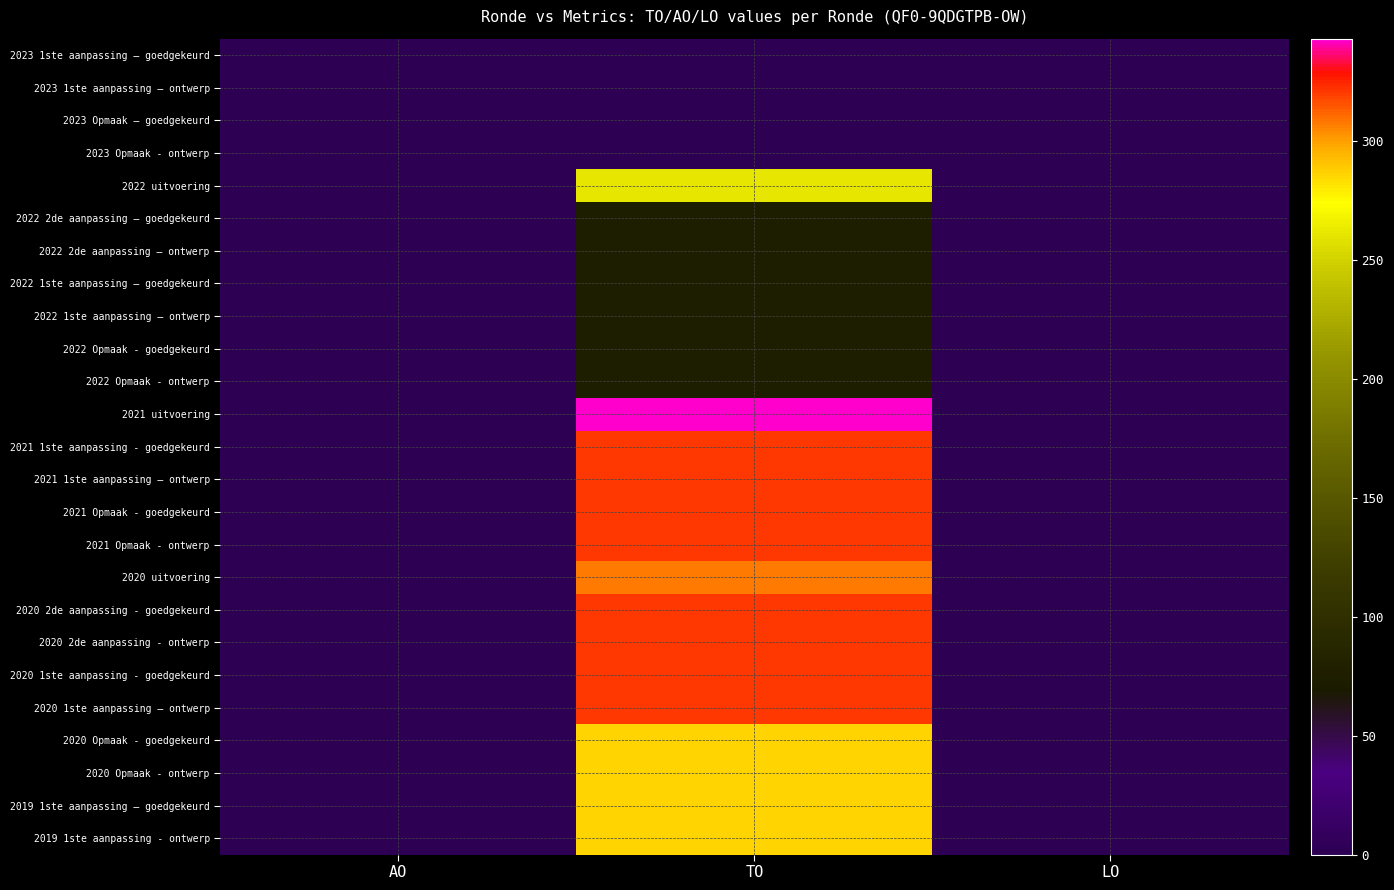

Reading left to right, list all the values displayed in this chart.

2023 1ste aanpassing – goedgekeurd: AO=0	TO=0	LO=0
2023 1ste aanpassing – ontwerp: AO=0	TO=0	LO=0
2023 Opmaak – goedgekeurd: AO=0	TO=0	LO=0
2023 Opmaak - ontwerp: AO=0	TO=0	LO=0
2022 uitvoering: AO=0	TO=260	LO=0
2022 2de aanpassing – goedgekeurd: AO=0	TO=75	LO=0
2022 2de aanpassing – ontwerp: AO=0	TO=75	LO=0
2022 1ste aanpassing – goedgekeurd: AO=0	TO=75	LO=0
2022 1ste aanpassing – ontwerp: AO=0	TO=75	LO=0
2022 Opmaak - goedgekeurd: AO=0	TO=75	LO=0
2022 Opmaak - ontwerp: AO=0	TO=75	LO=0
2021 uitvoering: AO=0	TO=343	LO=0
2021 1ste aanpassing - goedgekeurd: AO=0	TO=321	LO=0
2021 1ste aanpassing – ontwerp: AO=0	TO=321	LO=0
2021 Opmaak - goedgekeurd: AO=0	TO=321	LO=0
2021 Opmaak - ontwerp: AO=0	TO=321	LO=0
2020 uitvoering: AO=0	TO=307	LO=0
2020 2de aanpassing - goedgekeurd: AO=0	TO=321	LO=0
2020 2de aanpassing - ontwerp: AO=0	TO=321	LO=0
2020 1ste aanpassing - goedgekeurd: AO=0	TO=321	LO=0
2020 1ste aanpassing – ontwerp: AO=0	TO=321	LO=0
2020 Opmaak - goedgekeurd: AO=0	TO=286	LO=0
2020 Opmaak - ontwerp: AO=0	TO=286	LO=0
2019 1ste aanpassing – goedgekeurd: AO=0	TO=286	LO=0
2019 1ste aanpassing - ontwerp: AO=0	TO=286	LO=0